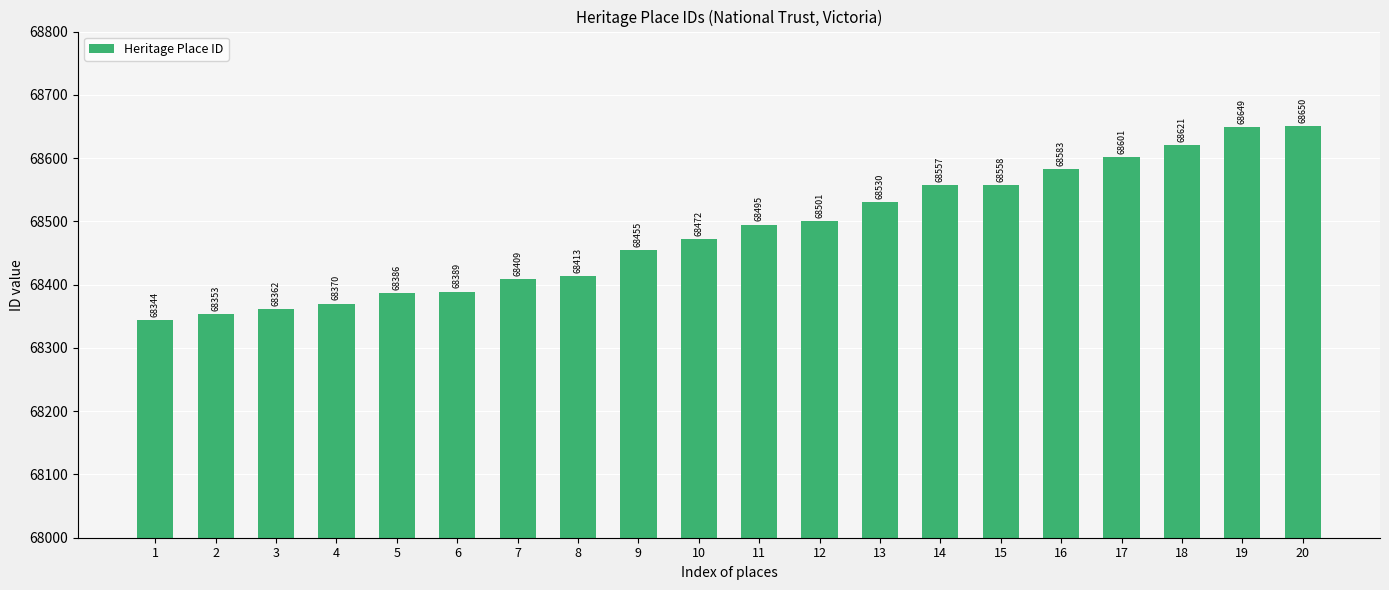

True or false: the data shows 68621 at 18.

True